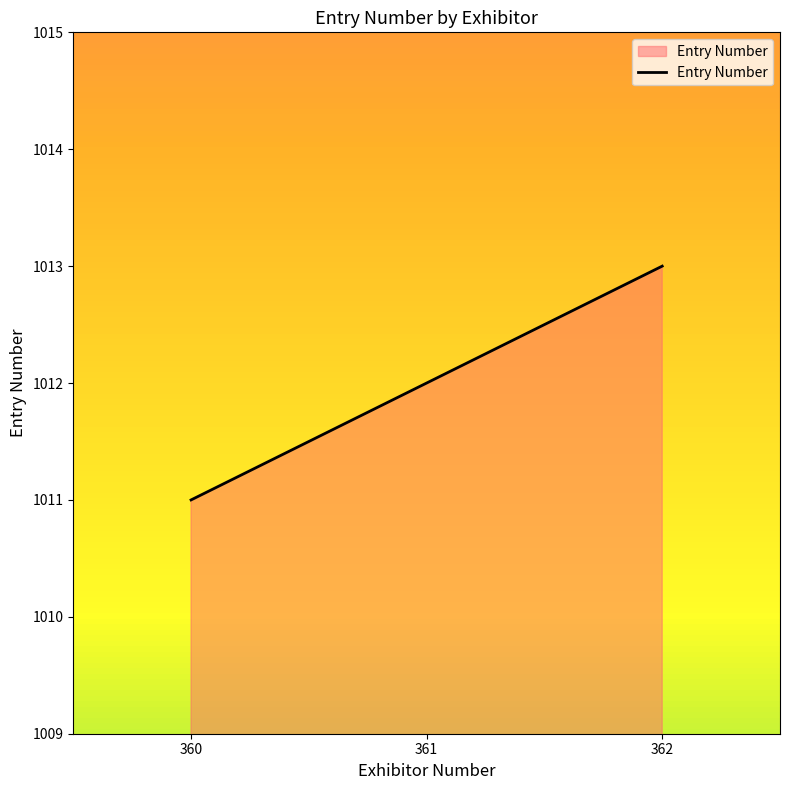

What is the difference between the values at 360 and 361?

1